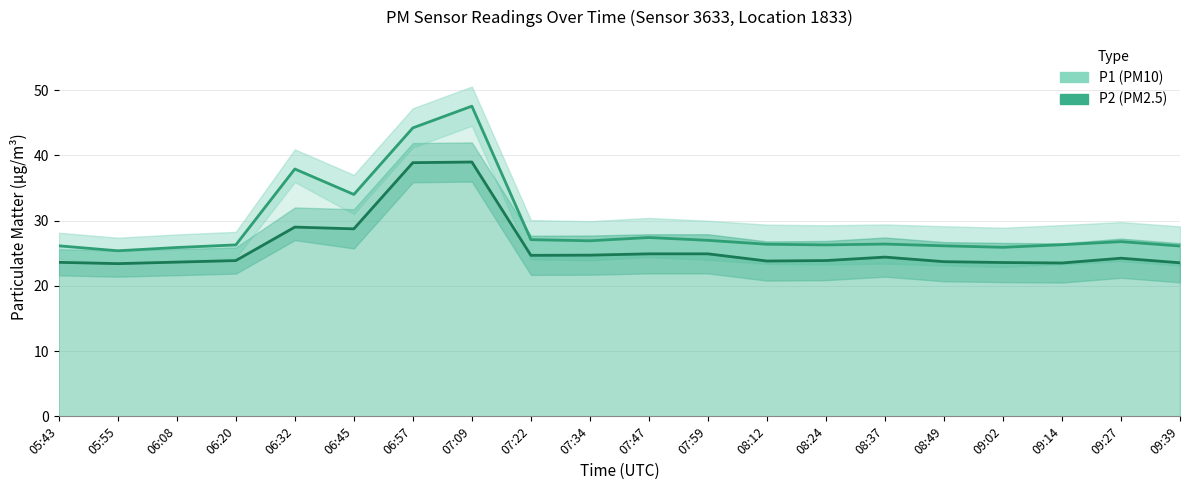

Reading right to left, what are all the values shown in this chart?

P1: 09:39=26.1	09:27=26.8	09:14=26.3	09:02=25.9	08:49=26.1	08:37=26.4	08:24=26.3	08:12=26.4	07:59=27.0	07:47=27.4	07:34=26.9	07:22=27.1	07:09=47.5	06:57=44.2	06:45=34.0	06:32=37.9	06:20=26.3	06:08=25.9	05:55=25.4	05:43=26.1
P2: 09:39=23.5	09:27=24.2	09:14=23.5	09:02=23.6	08:49=23.7	08:37=24.4	08:24=23.9	08:12=23.8	07:59=24.9	07:47=24.9	07:34=24.7	07:22=24.7	07:09=39.0	06:57=38.9	06:45=28.7	06:32=29.0	06:20=23.9	06:08=23.6	05:55=23.4	05:43=23.6